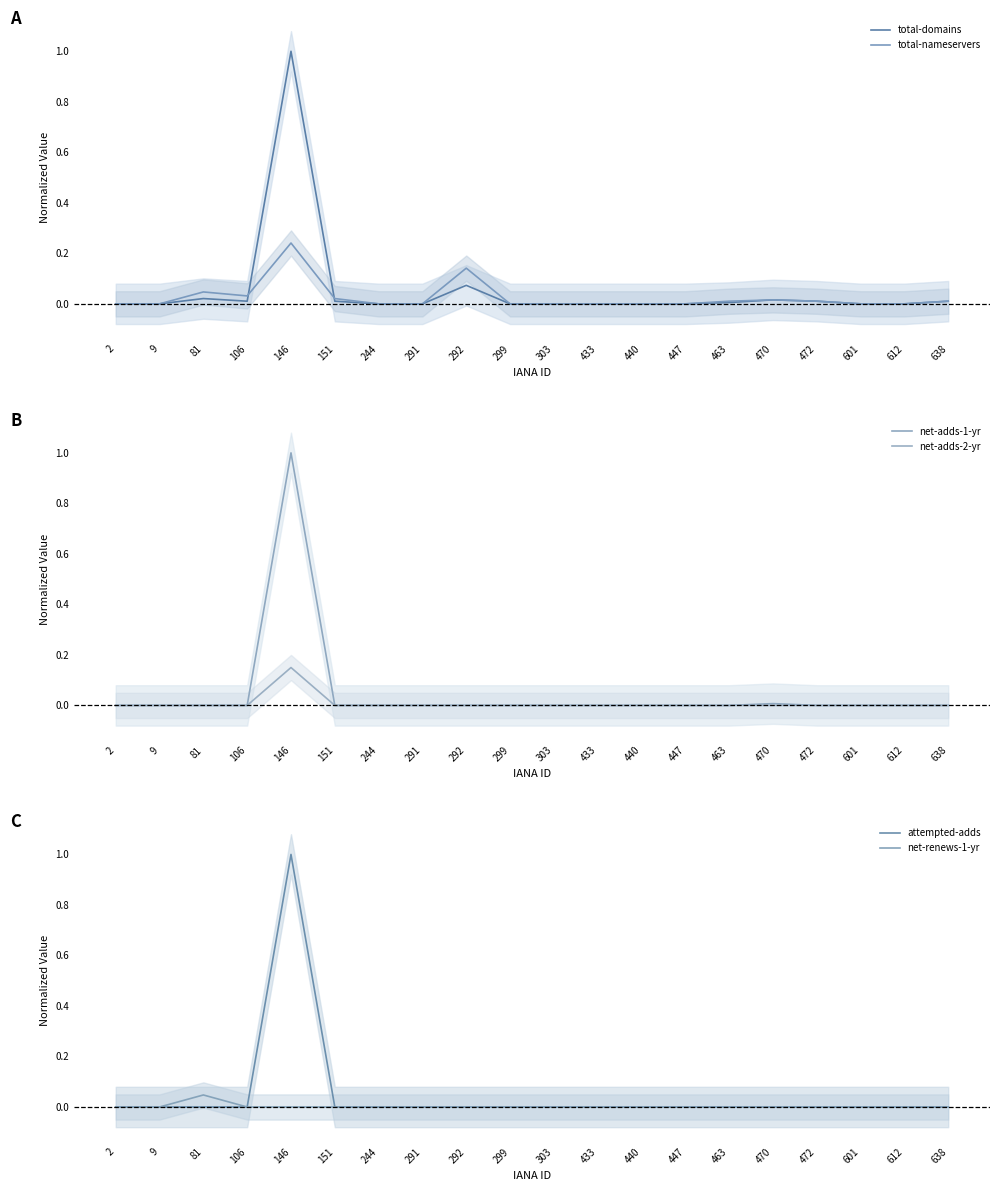

True or false: total-nameservers and total-domains intersect in this chart.

True